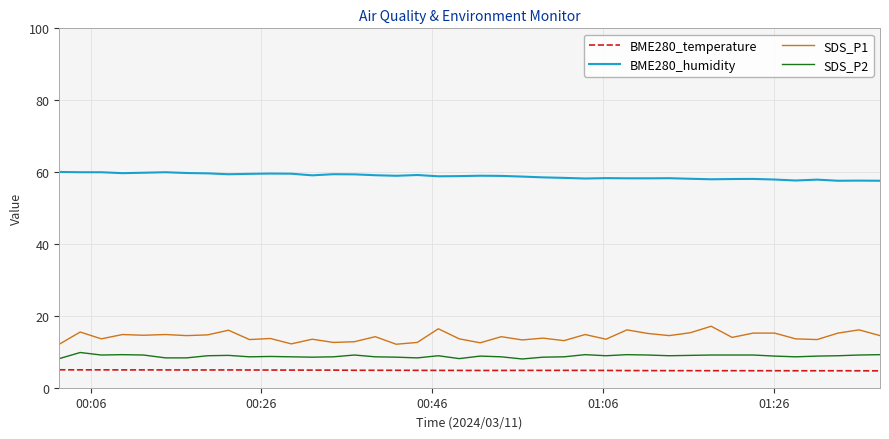

What is the minimum value for BME280_humidity?

57.6